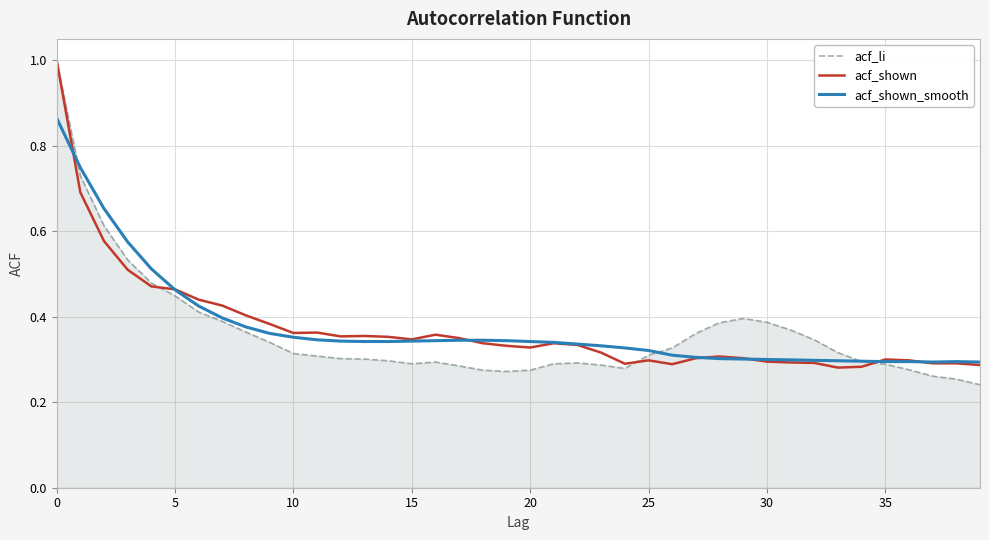

What is the maximum value for acf_shown?

1.0